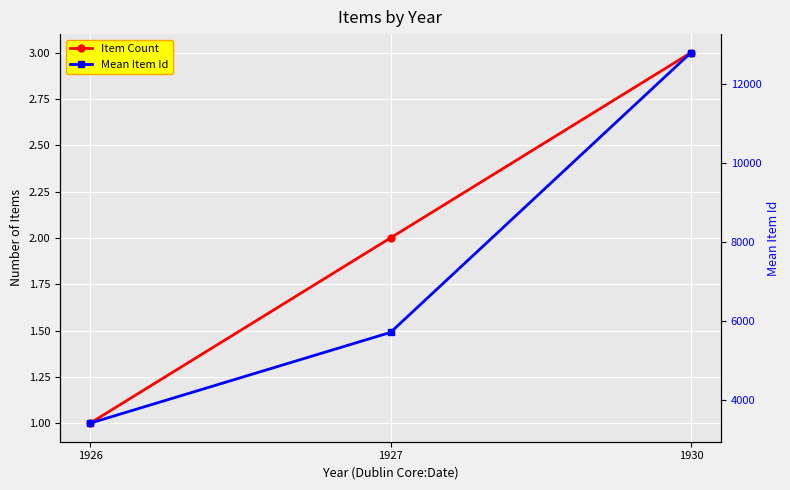

What is the total value across all series at 1927?

5708.0